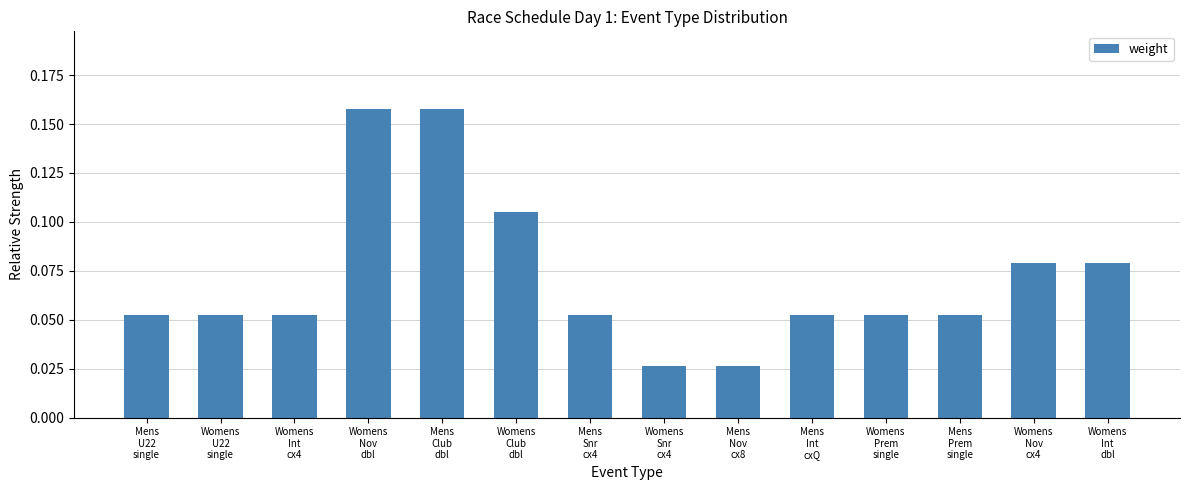

How many values are between 0 and 1?

14